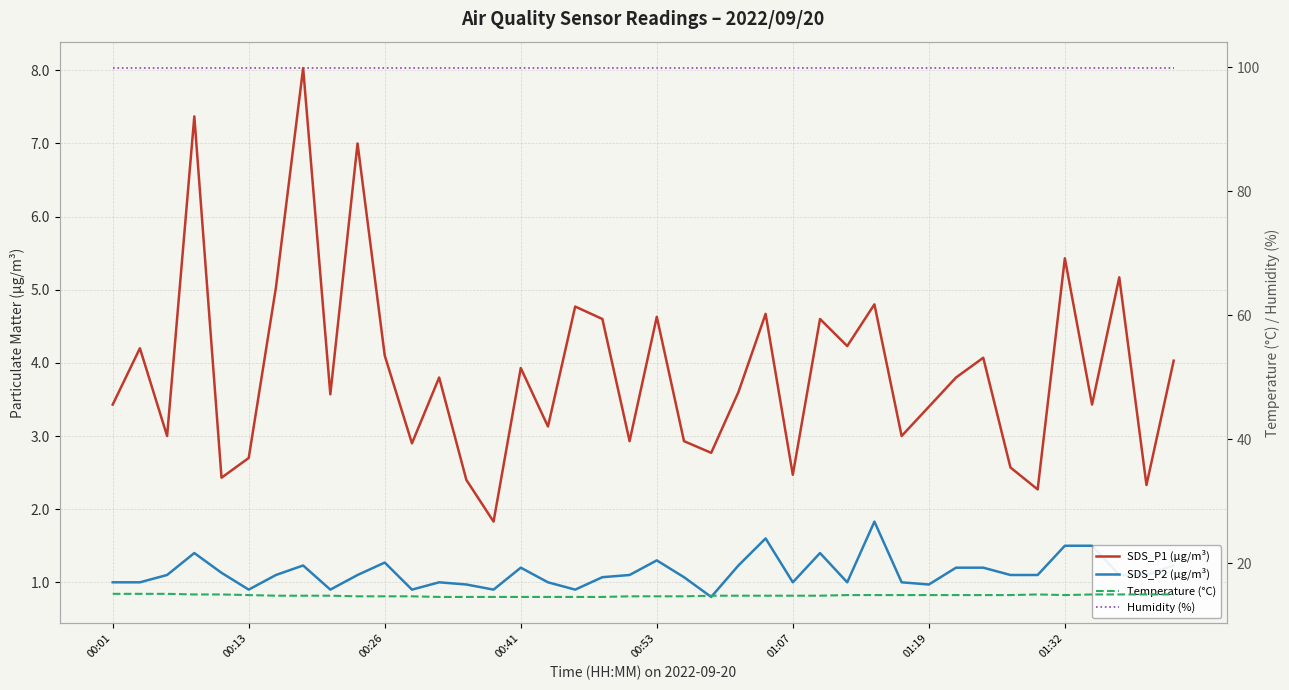

What is the average value of the SDS_P1 (µg/m³) series?

3.9